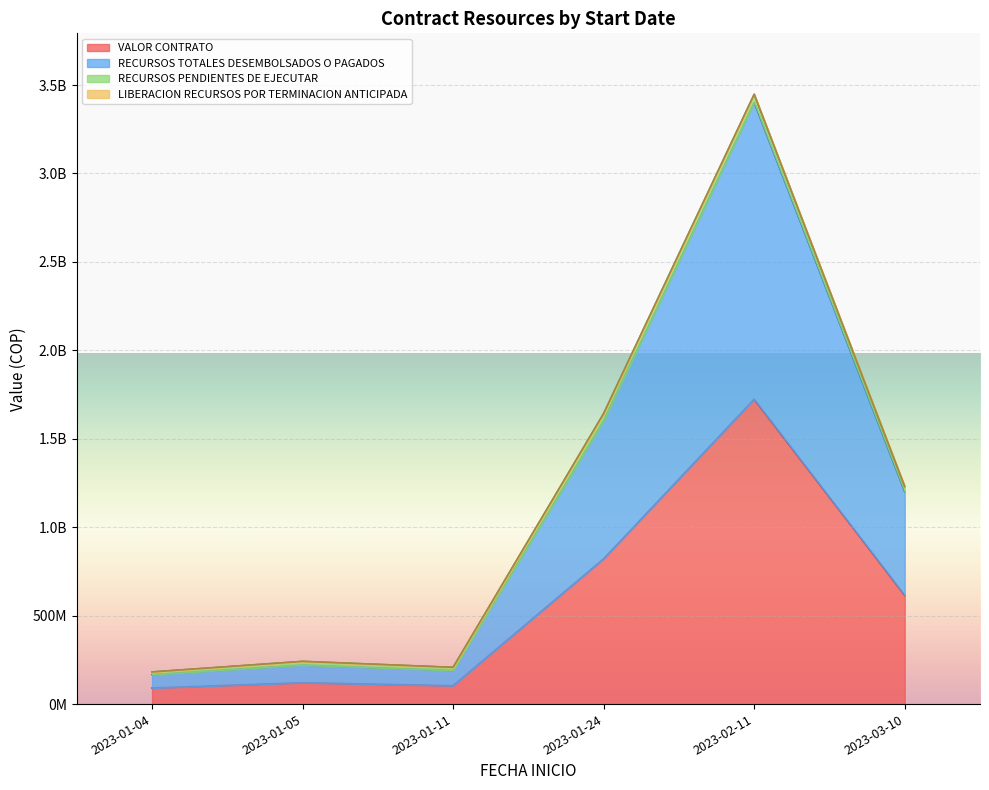

Is the value of RECURSOS TOTALES DESEMBOLSADOS O PAGADOS at 2023-01-04 greater than the value of RECURSOS PENDIENTES DE EJECUTAR at 2023-01-24?

Yes